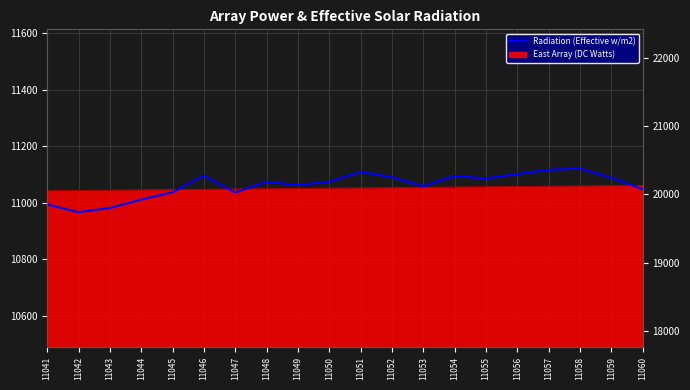

Reading left to right, list all the values displayed in this chart.

11041=19855	11042=19741	11043=19802	11044=19925	11045=20032	11046=20277	11047=20030	11048=20185	11049=20139	11050=20185	11051=20330	11052=20254	11053=20121	11054=20272	11055=20234	11056=20300	11057=20360	11058=20379	11059=20246	11060=20077